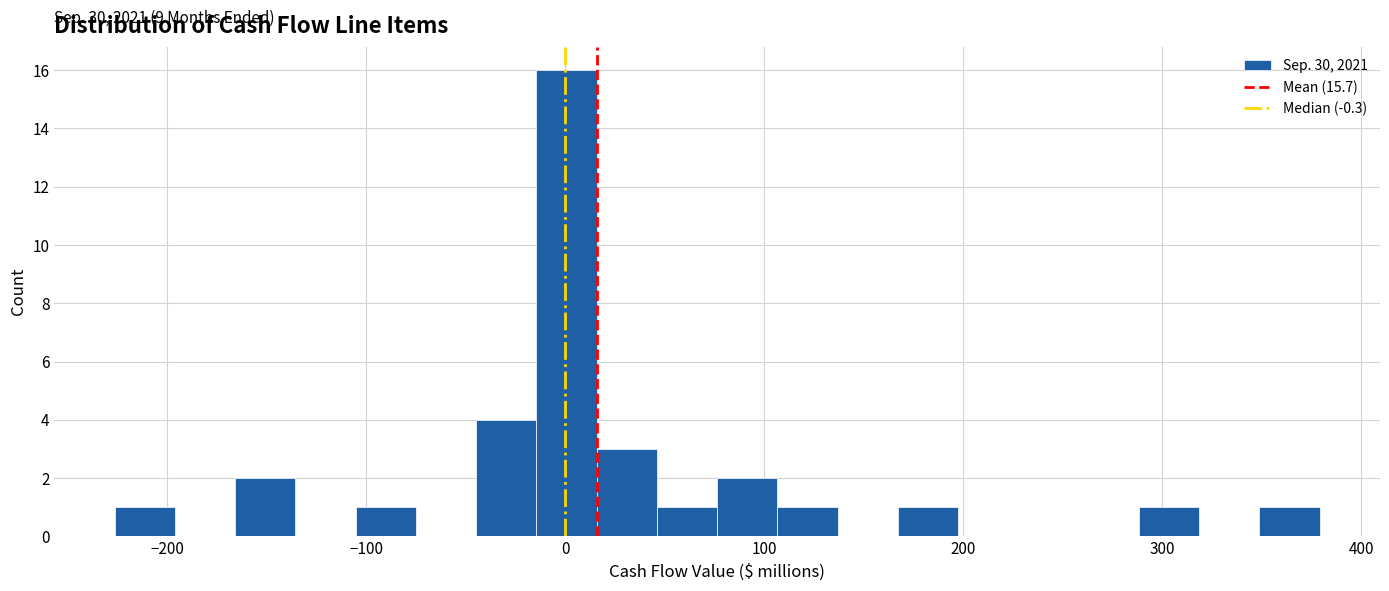

Around what value on the x-axis is the tallest bar? Give the approximate position of its centre, as read against the axis.

0